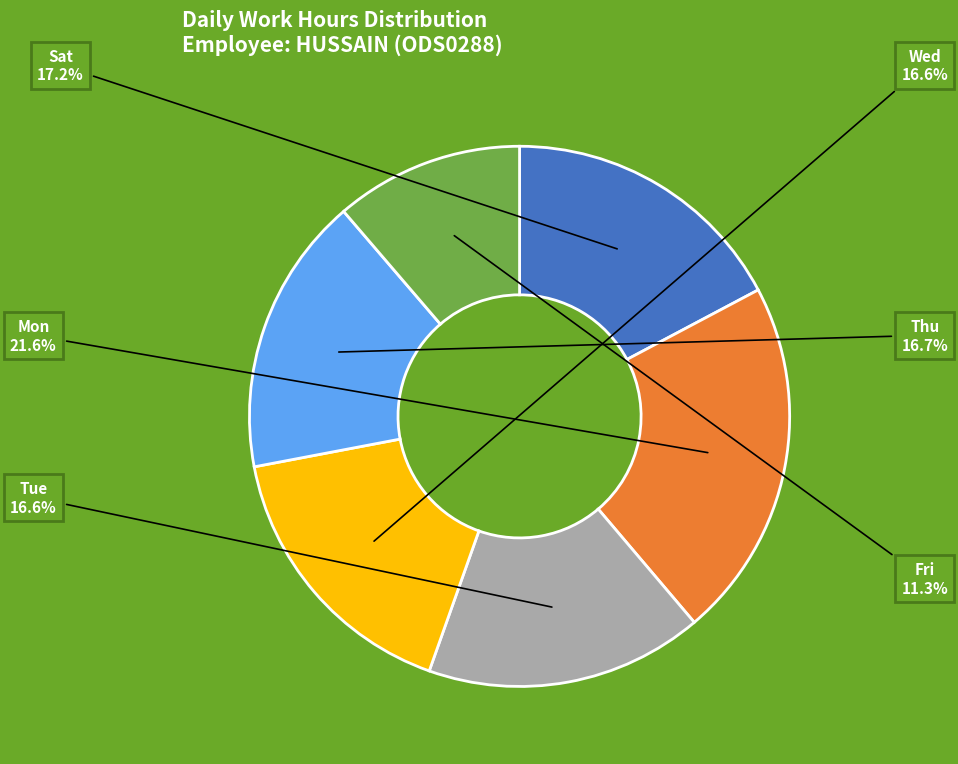

Which slice is the largest?

Mon